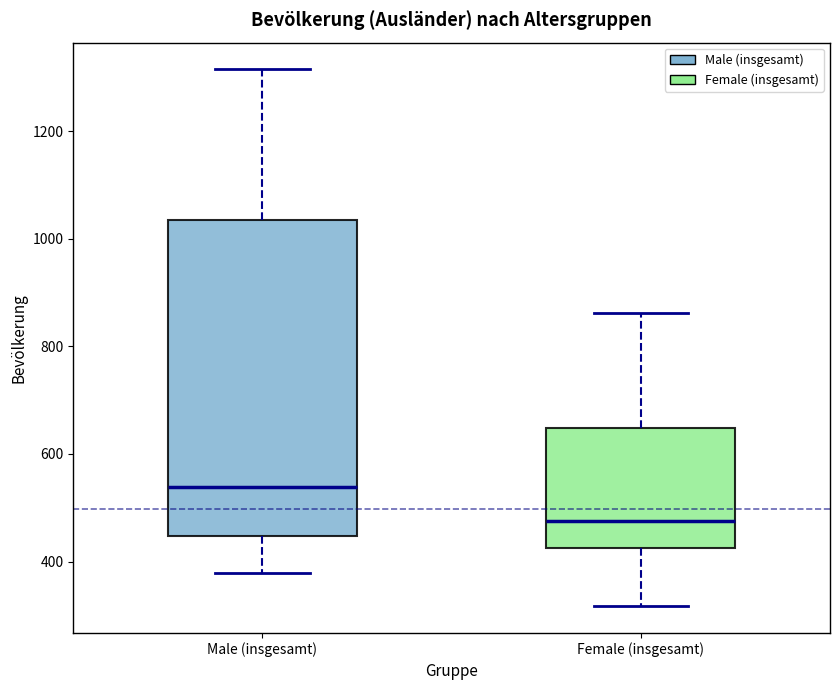

Reading left to right, read every box against the y-axis: the position of its median line, the range the box covers, and the ends of its whiskers. The values are not printed on the chart, so give them approximately, as read against the axis.

Male (insgesamt): median 540, box 440 to 1040, whiskers 380 to 1320
Female (insgesamt): median 480, box 420 to 640, whiskers 320 to 860